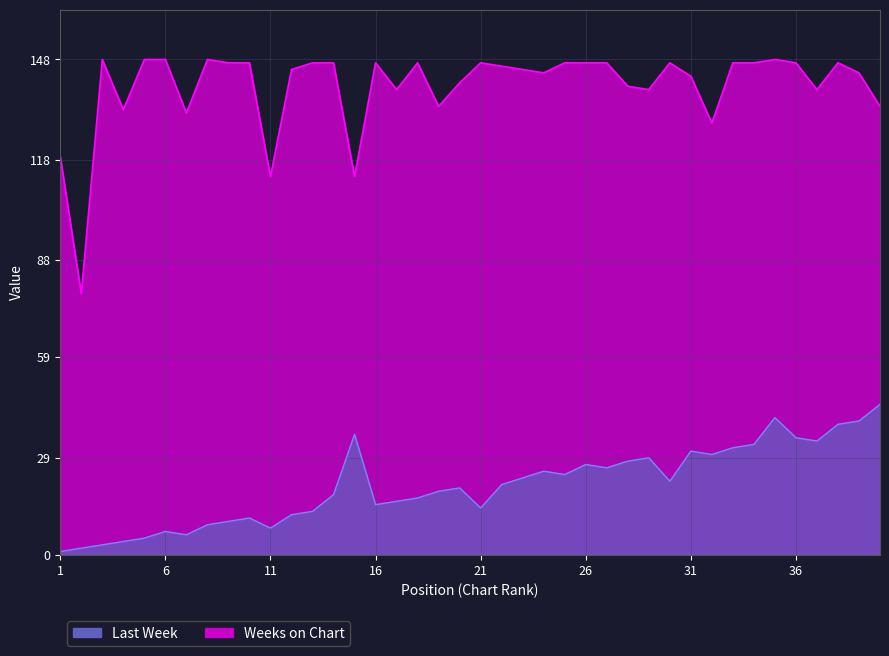

Which series changed the most between 12 and 26?

Last Week